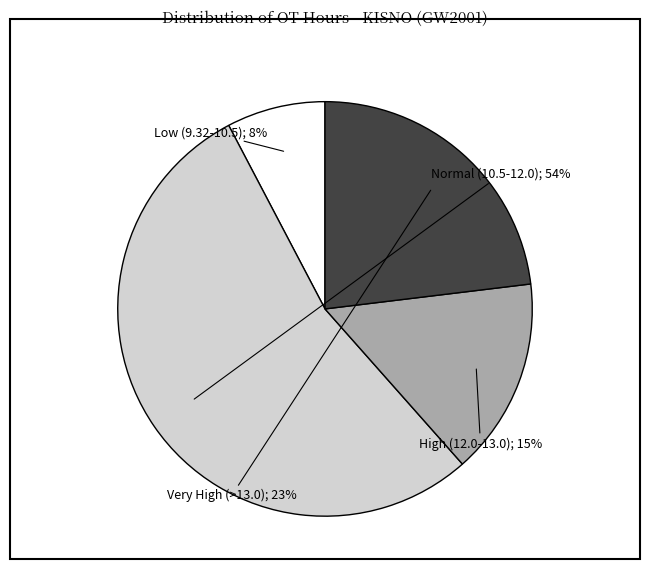

Does any single category account for the majority?

Yes